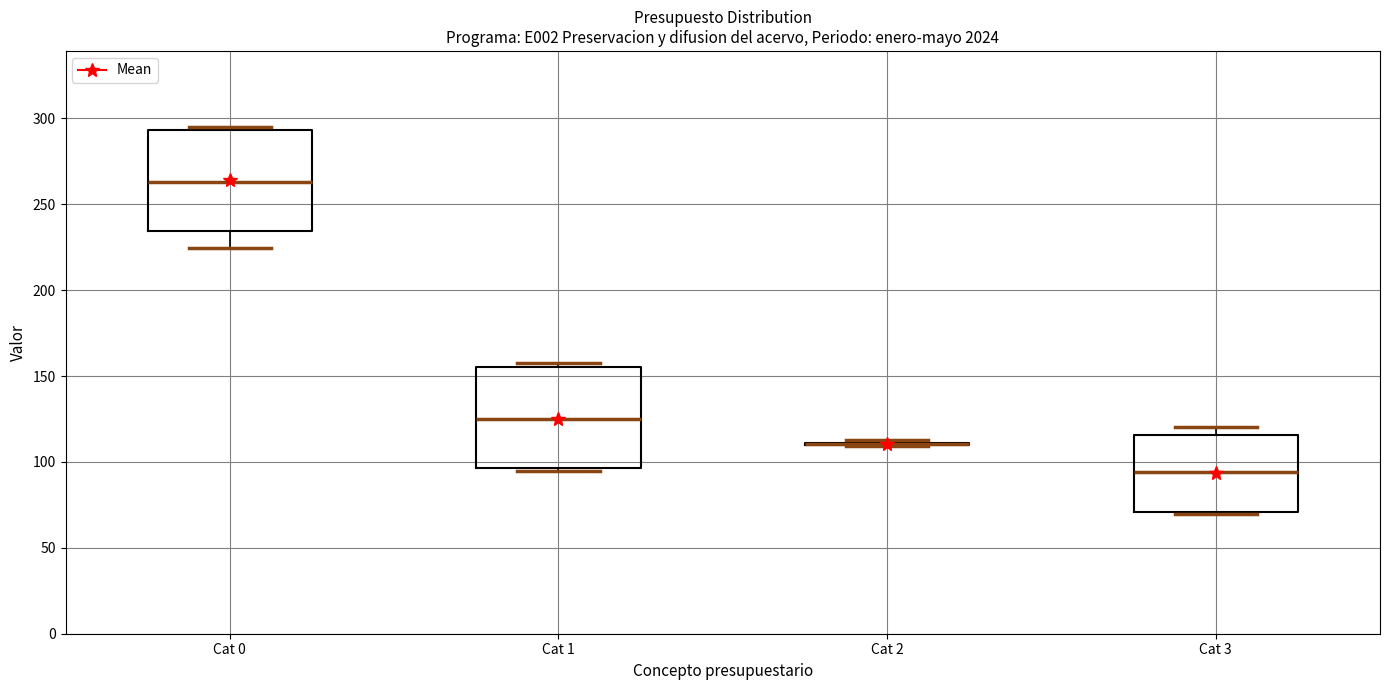

Reading left to right, transcribe this box plot: for each box, give where its median line is, the range the box spans, and where its two whiskers end, as read against the y-axis. The values are not printed on the chart, so give them approximately, as read against the axis.

Cat 0: median 265, box 235 to 295, whiskers 225 to 295 (just above the box's upper edge)
Cat 1: median 125, box 95 to 155, whiskers 95 (just below the box's lower edge) to 155 (just above the box's upper edge)
Cat 2: box collapsed to a line at 110, whiskers 110 to 115
Cat 3: median 95, box 70 to 115, whiskers 70 (just below the box's lower edge) to 120